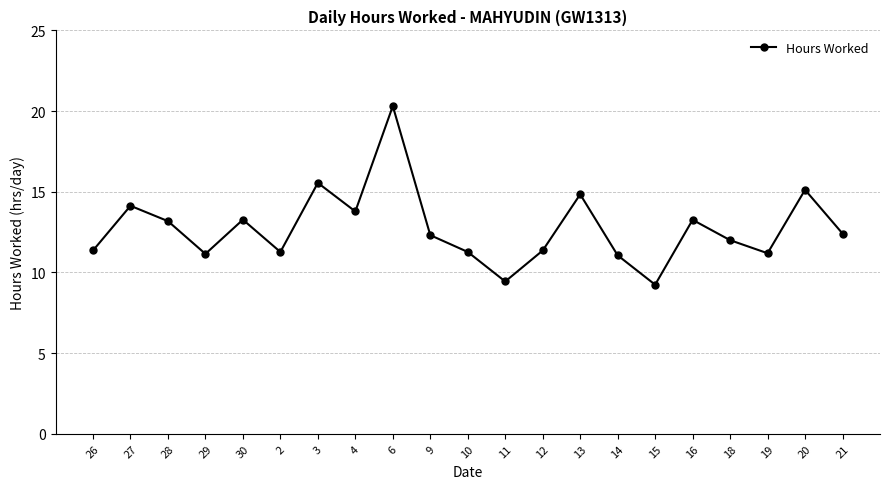

The chart shows a value of 12.9 at 6. True or false?

False